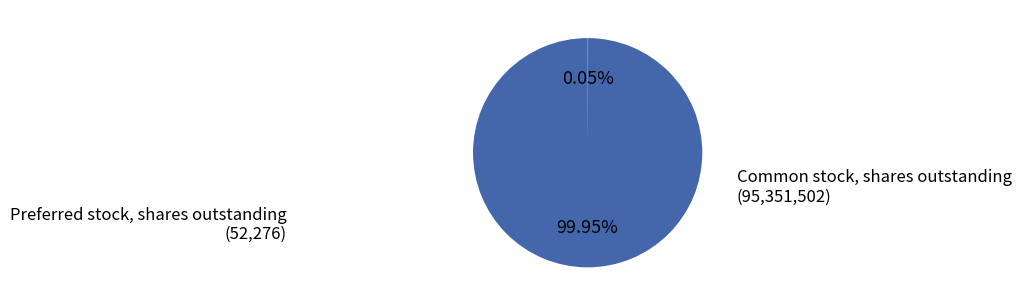

Which category accounts for the majority?

Common stock, shares outstanding